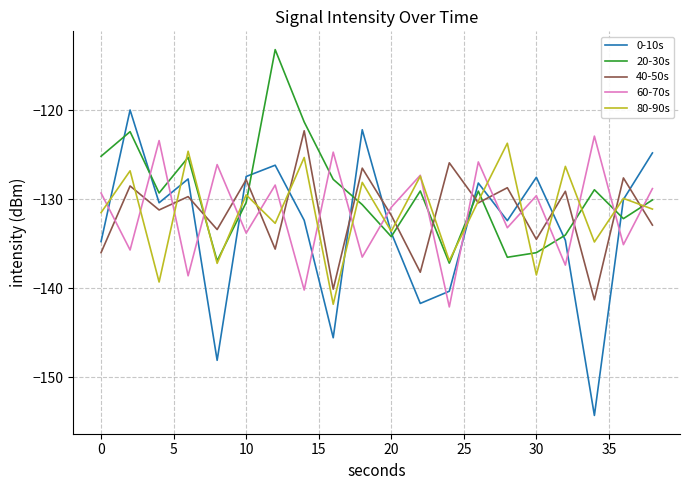

Which series has the largest total across all categories?

20-30s